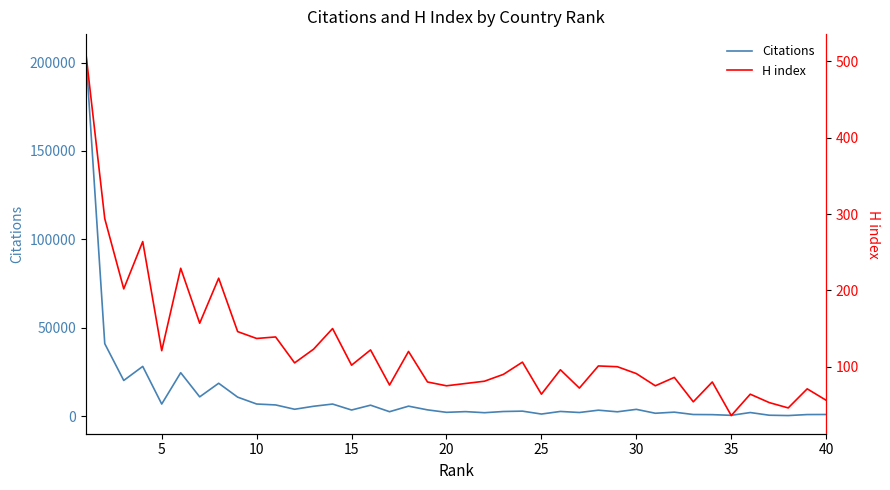

What is the value of the Citations point at the 10th from the left?

6795